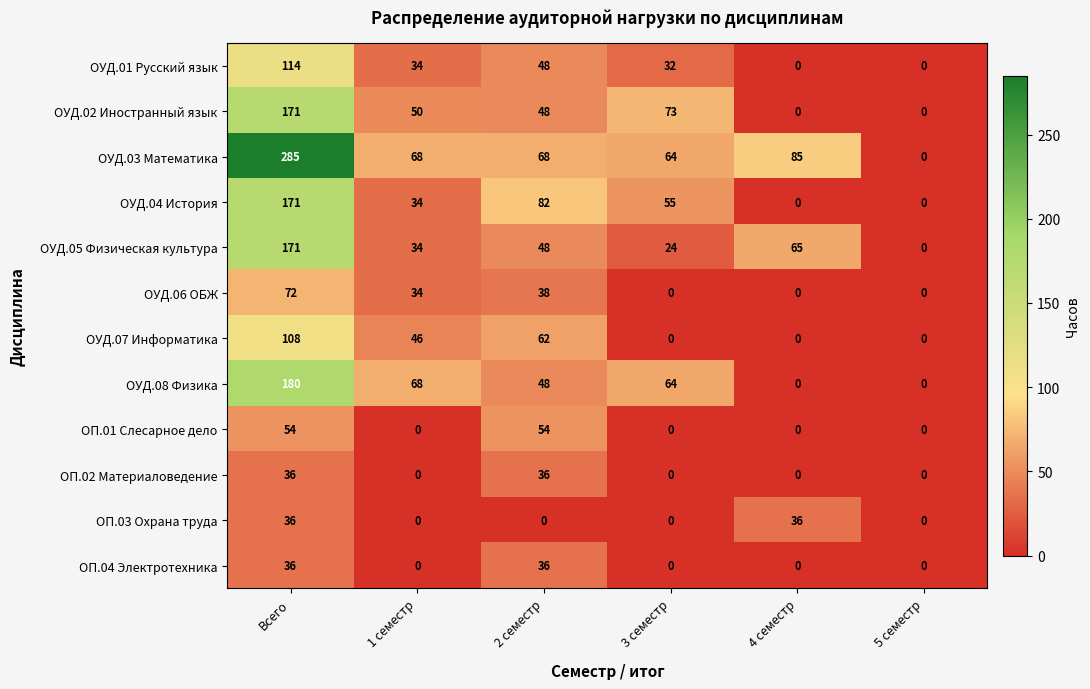

What is the approximate value of ОУД.04 История at Всего?

171